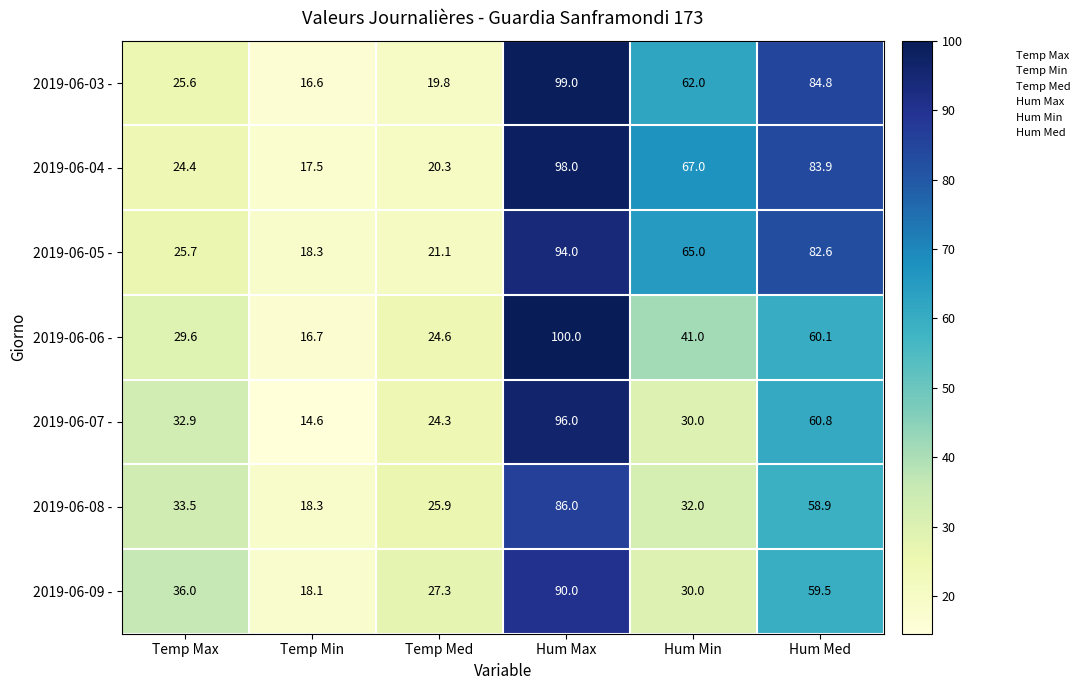

Is it true that 2019-06-04 - equals 25.1 at Temp Min?

False